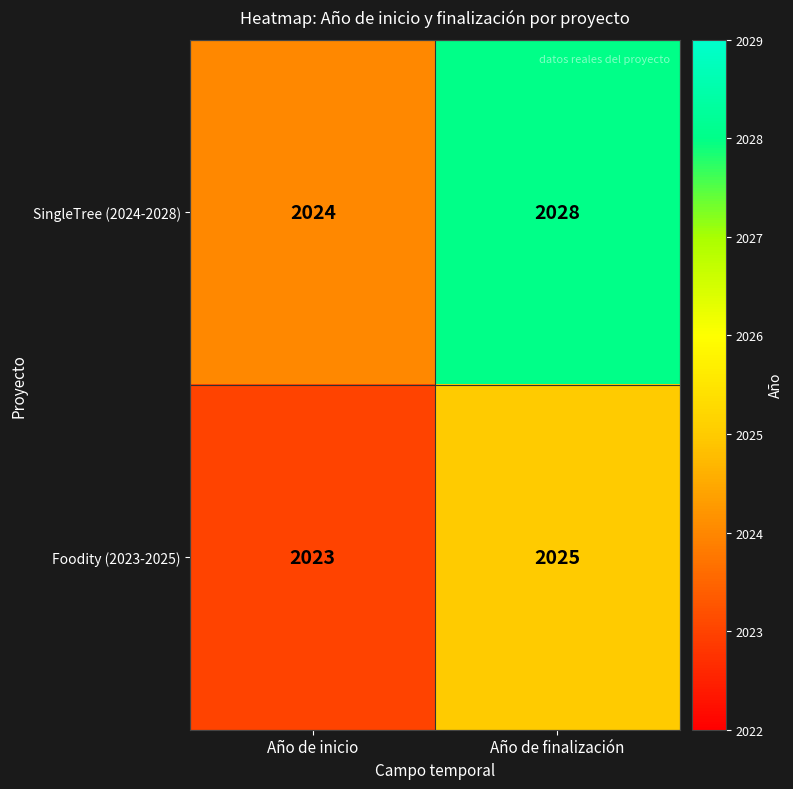

What is the average value of the SingleTree (2024-2028) series?

2026